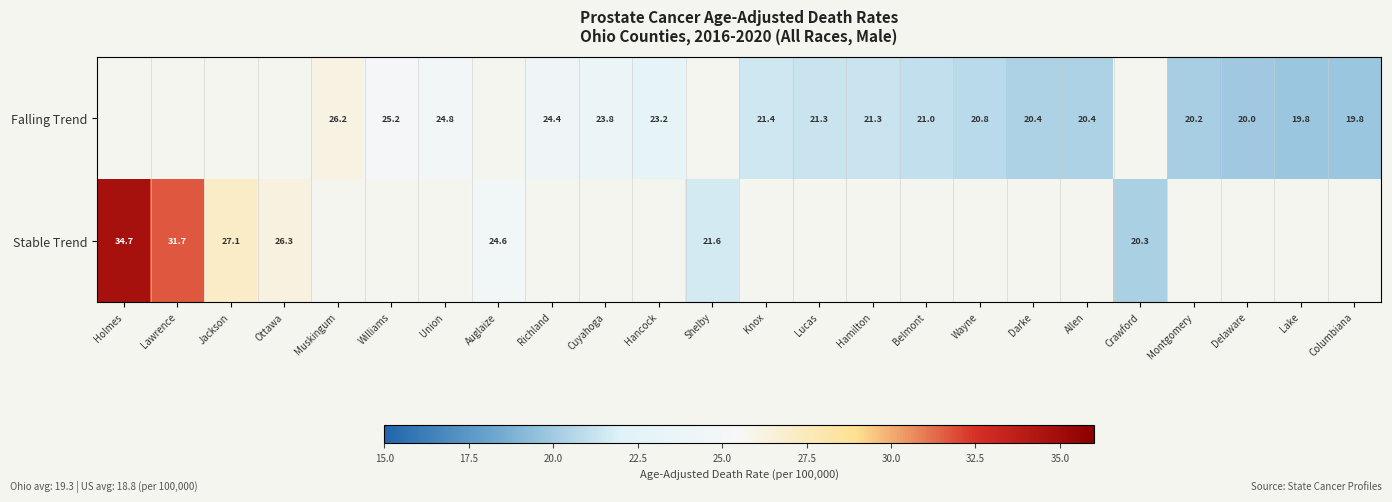

Is it true that Falling Trend equals 38.0 at Hamilton?

False